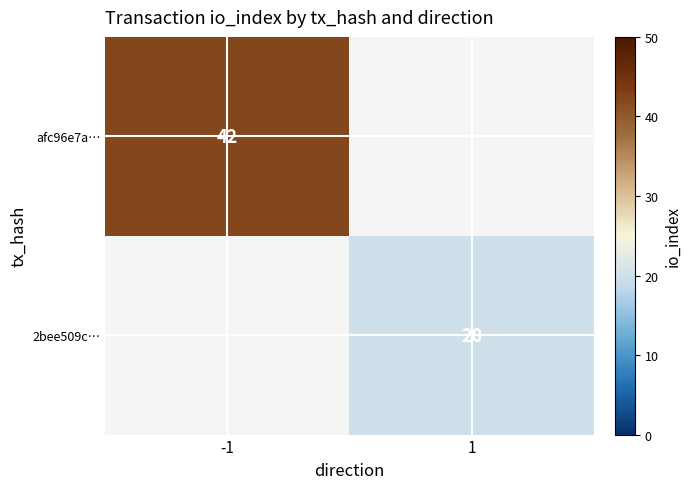

The afc96e7a… series shows 42 at -1. True or false?

True